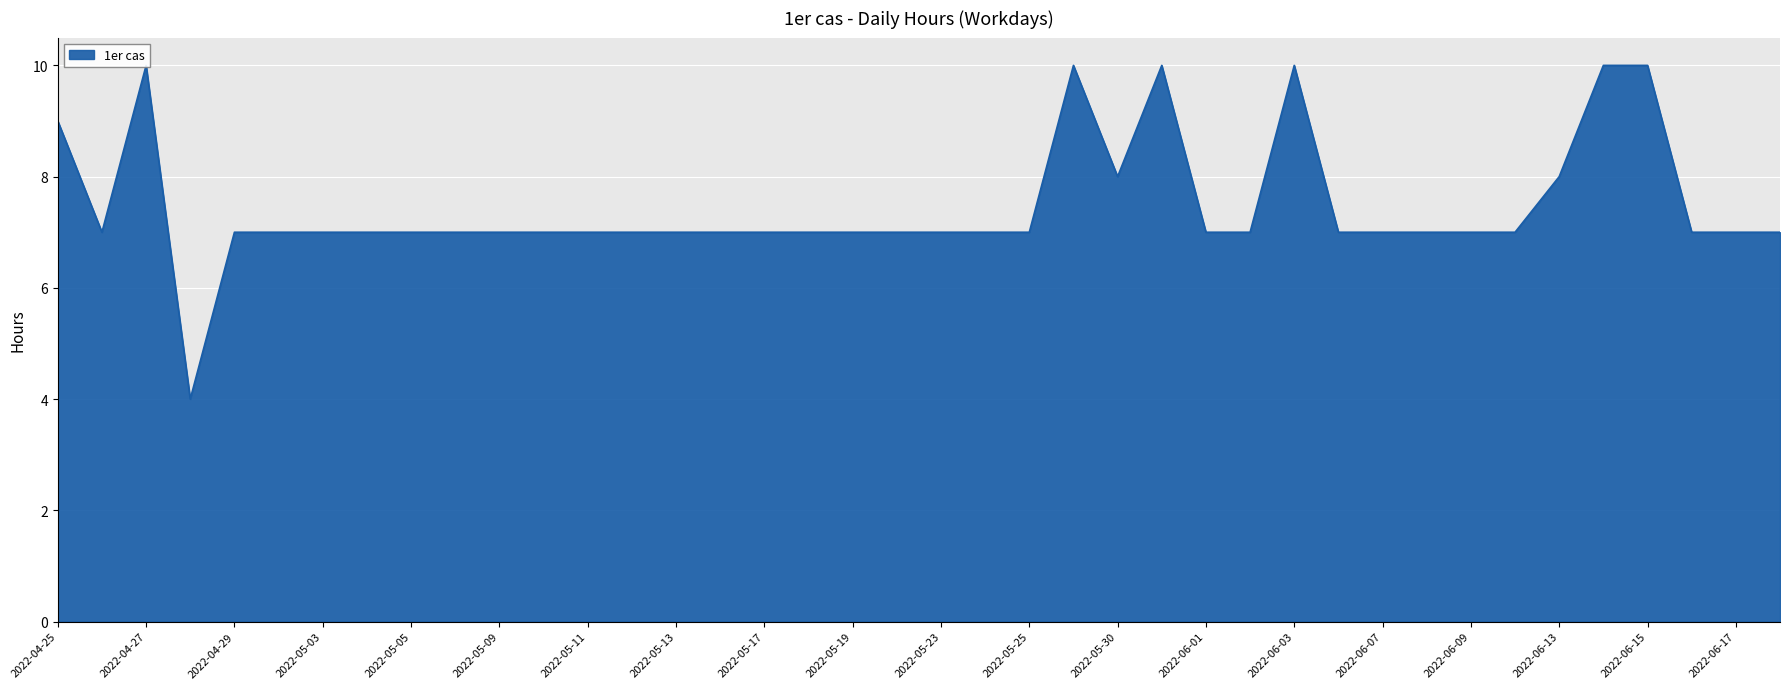

Between 2022-05-18 and 2022-06-08, which is larger?

2022-05-18